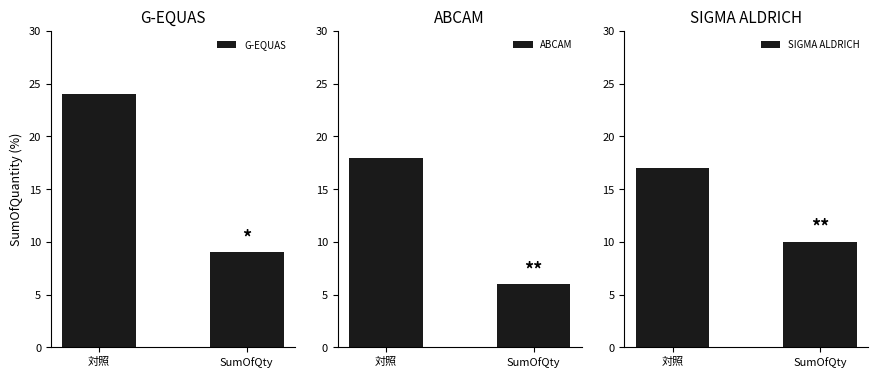

What are all the series names shown in the legend?

G-EQUAS, ABCAM, SIGMA ALDRICH